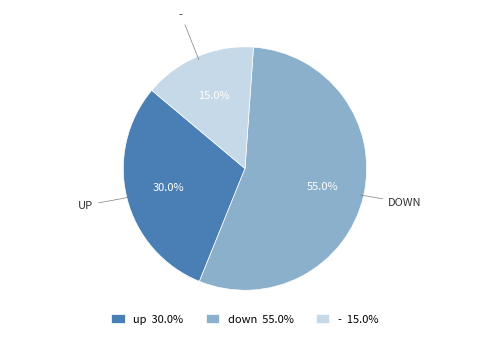

Between UP and DOWN, which is larger?

DOWN